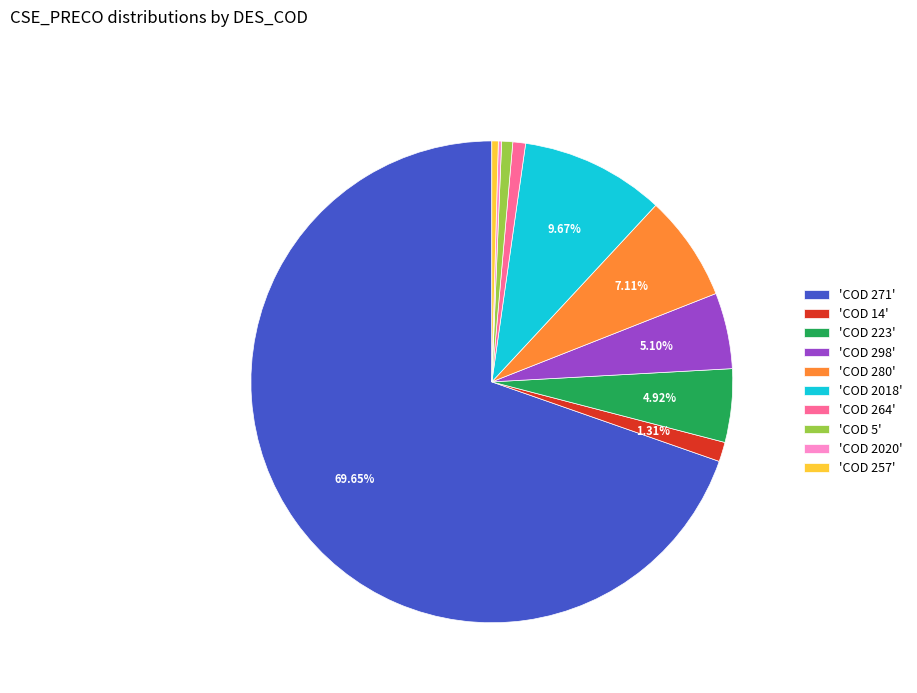

Which slice represents more than half of the pie?

'COD 271'